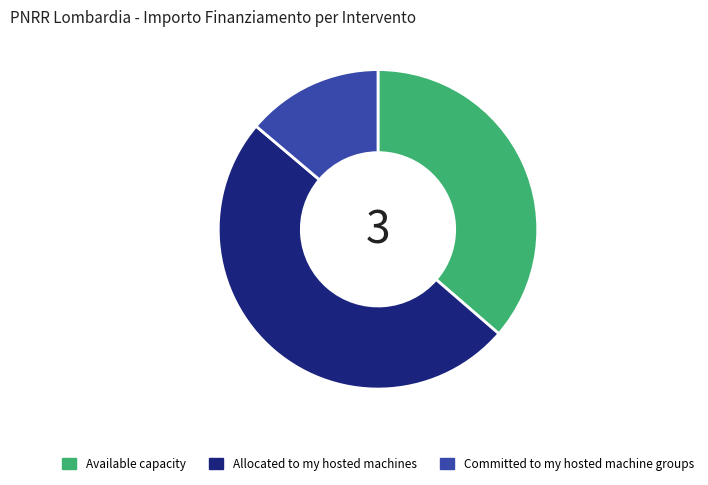

Count the number of slices in the pie.

3